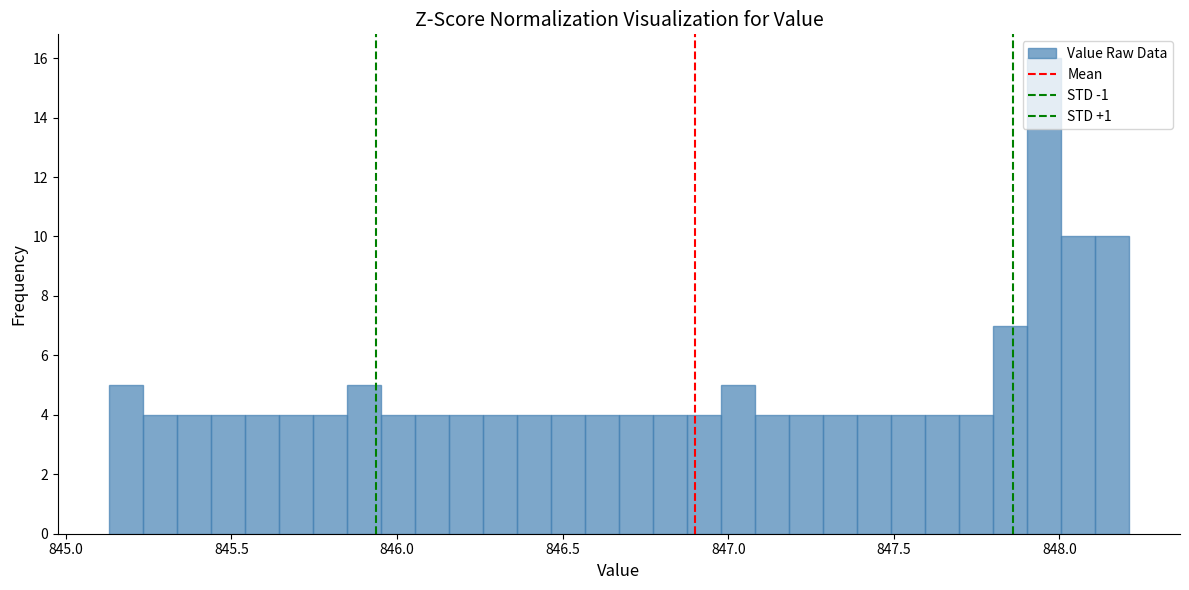

Around what value on the x-axis is the tallest bar? Give the approximate position of its centre, as read against the axis.

847.95